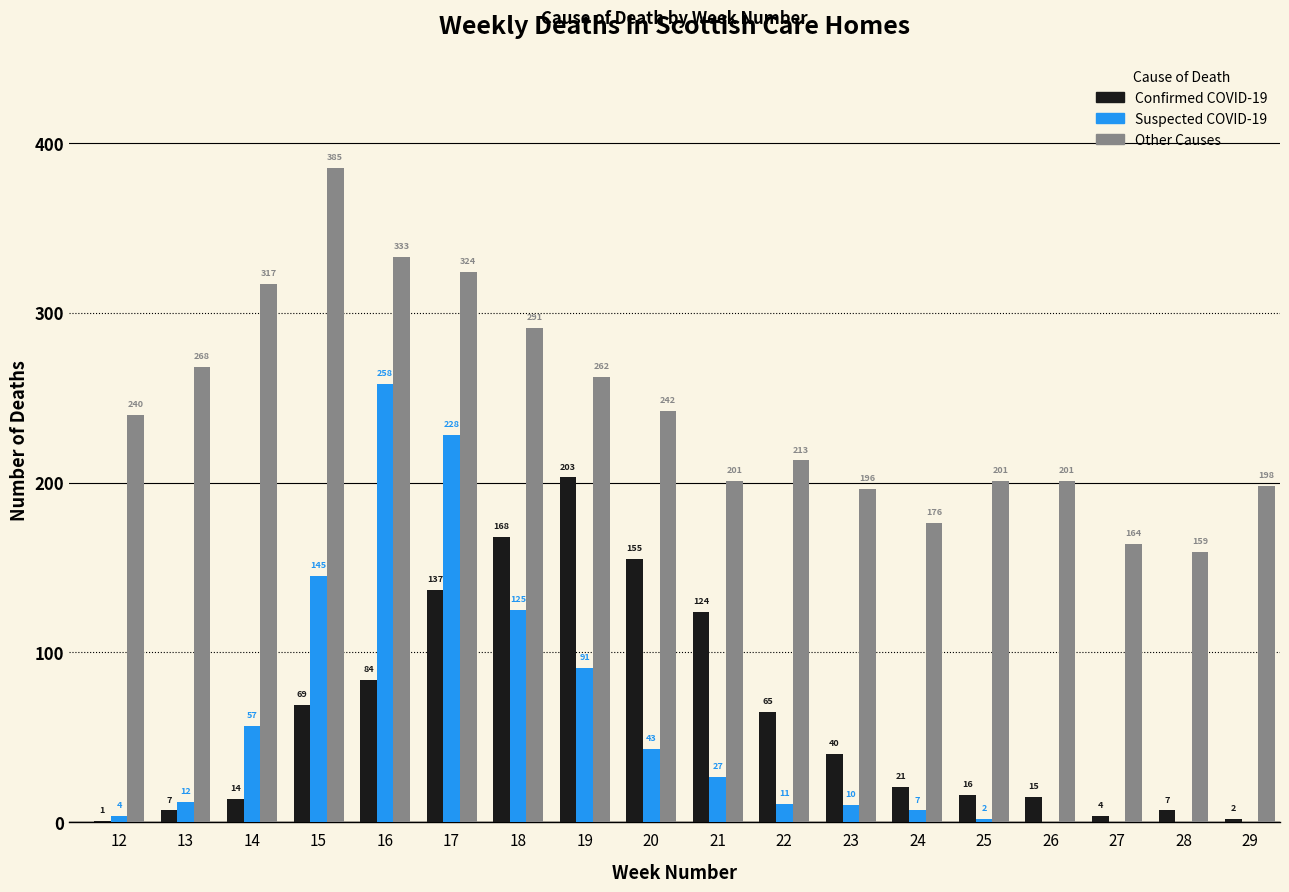

What are all the series names shown in the legend?

Confirmed COVID-19, Suspected COVID-19, Other Causes